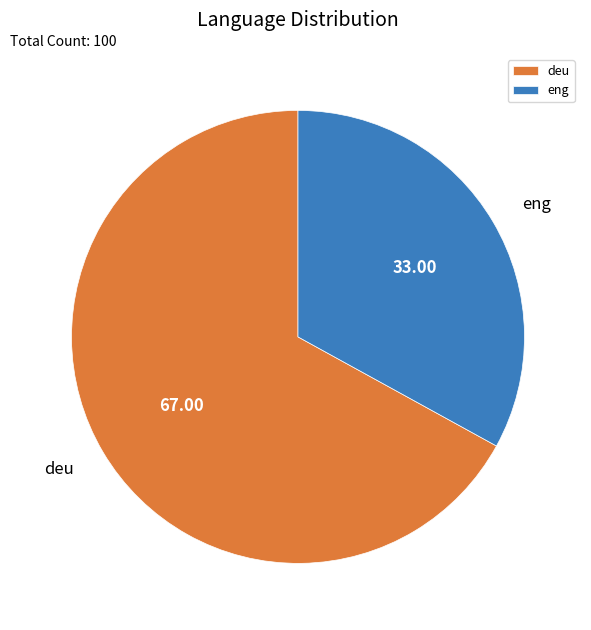

Is there any slice that represents more than half of the pie?

Yes